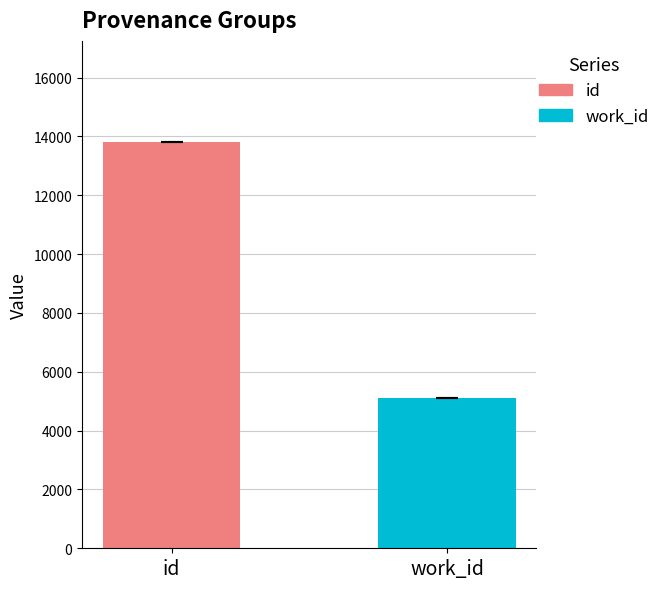

What are all the series names shown in the legend?

id, work_id